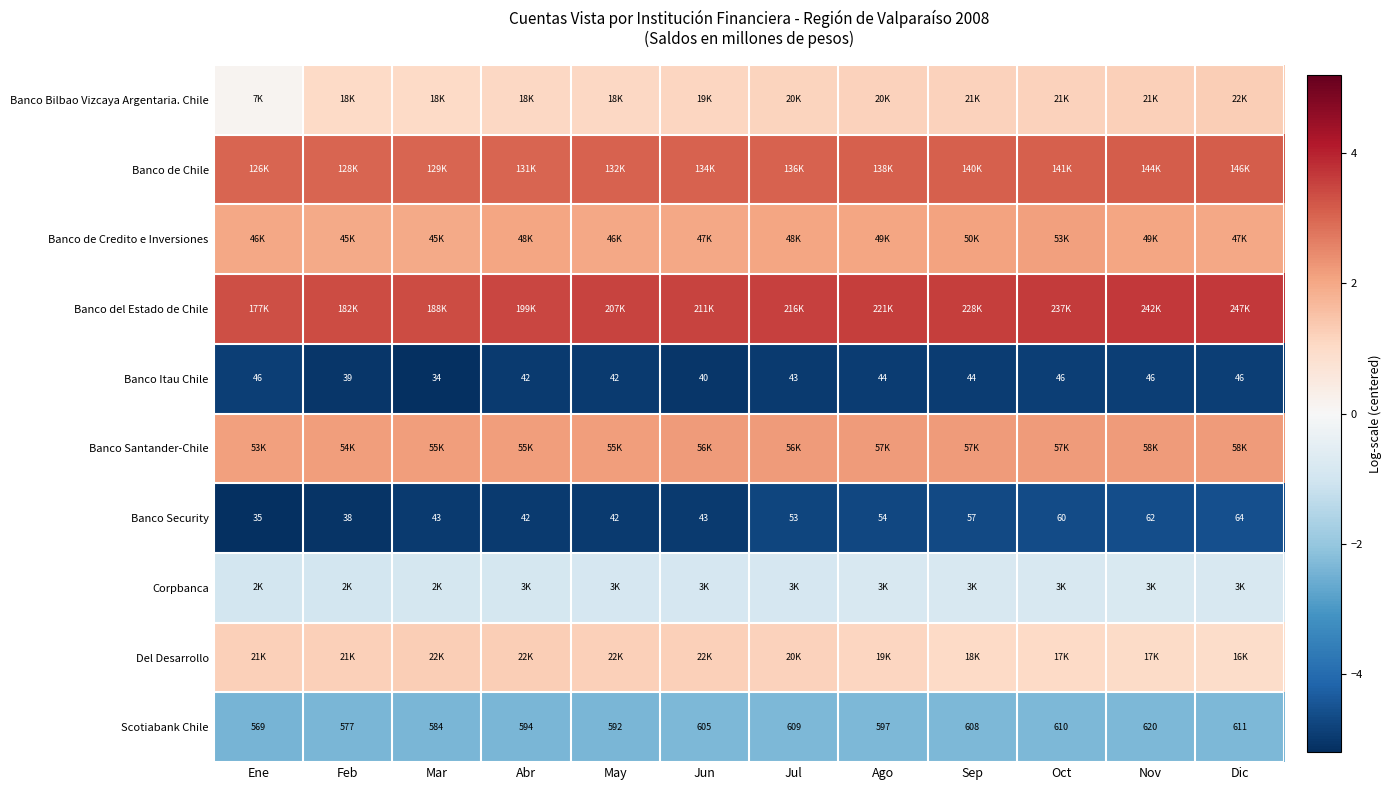

At which label does Scotiabank Chile reach its minimum?

Ene